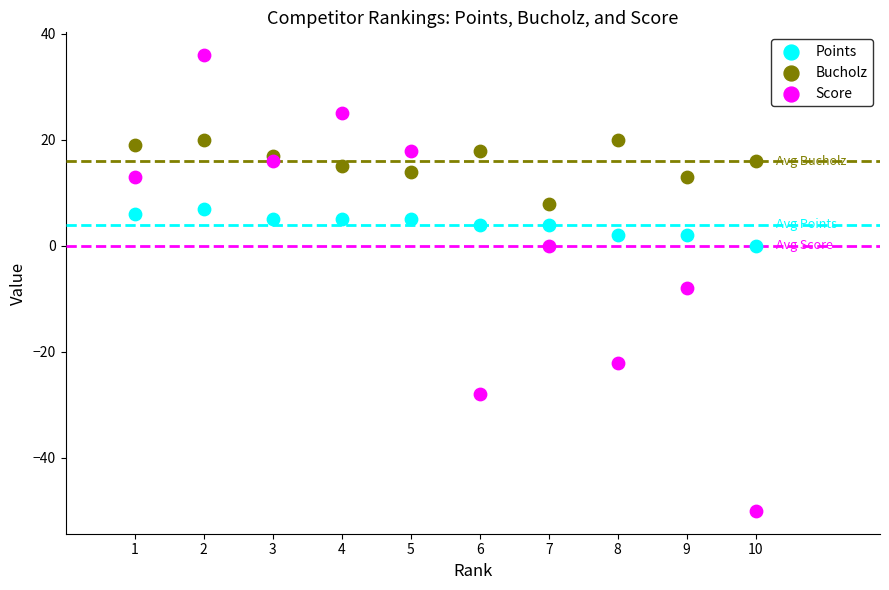

What are all the series names shown in the legend?

Points, Bucholz, Score